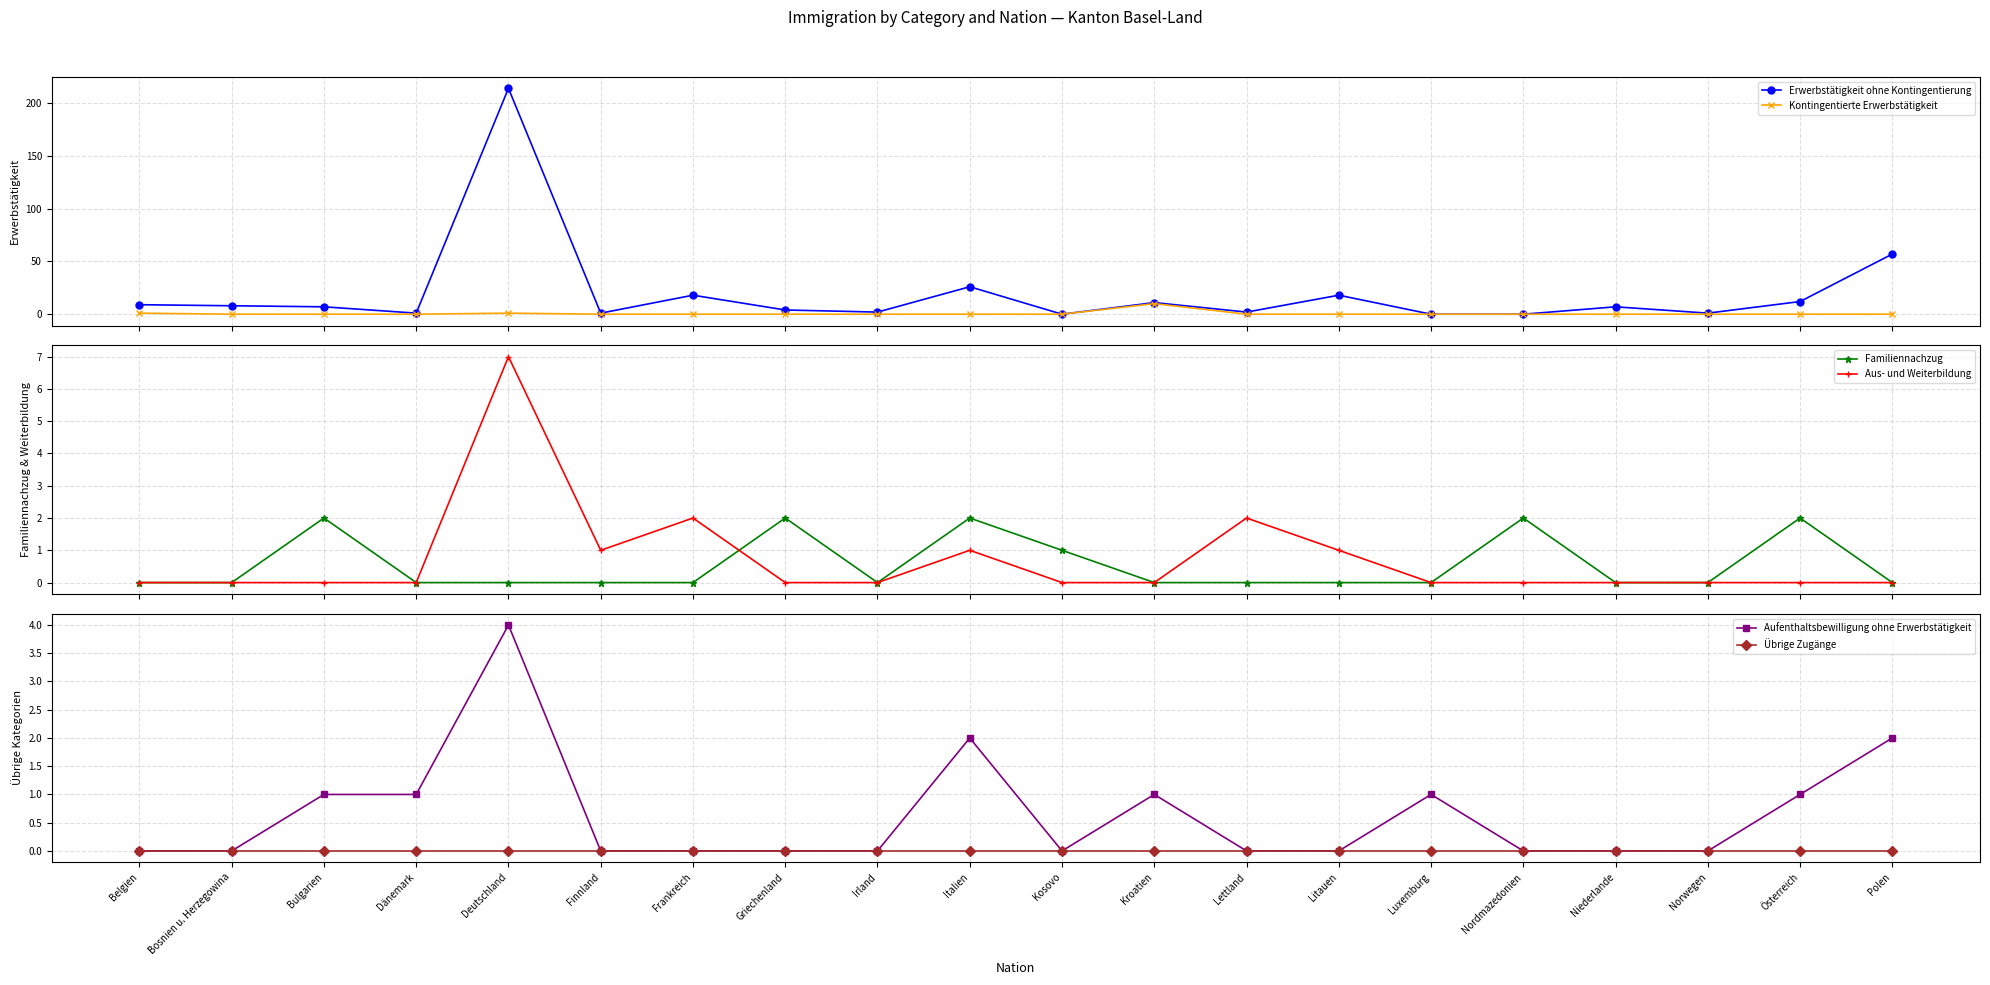

Reading right to left, list all the values displayed in this chart.

Erwerbstätigkeit ohne Kontingentierung: 57	12	1	7	0	0	18	2	11	0	26	2	4	18	1	214	1	7	8	9
Kontingentierte Erwerbstätigkeit: 0	0	0	0	0	0	0	0	10	0	0	0	0	0	0	1	0	0	0	1
Familiennachzug: 0	2	0	0	2	0	0	0	0	1	2	0	2	0	0	0	0	2	0	0
Aus- und Weiterbildung: 0	0	0	0	0	0	1	2	0	0	1	0	0	2	1	7	0	0	0	0
Aufenthaltsbewilligung ohne Erwerbstätigkeit: 2	1	0	0	0	1	0	0	1	0	2	0	0	0	0	4	1	1	0	0
Übrige Zugänge: 0	0	0	0	0	0	0	0	0	0	0	0	0	0	0	0	0	0	0	0